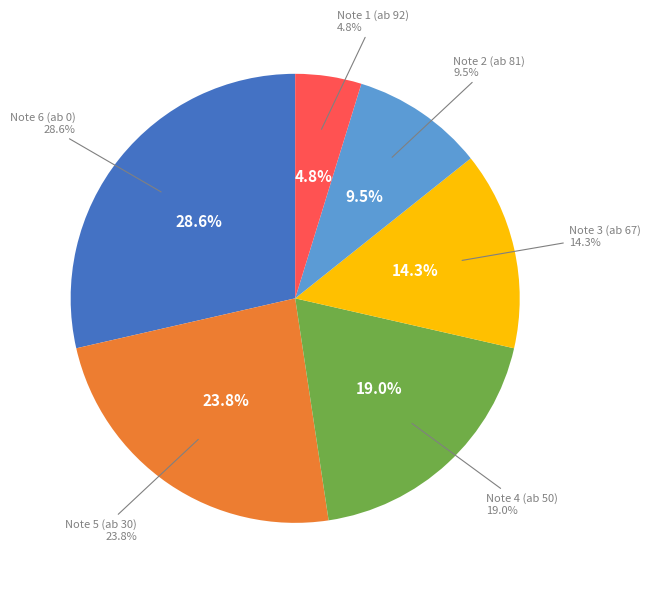

To the nearest percent, what percentage of the pie is 81?

10%